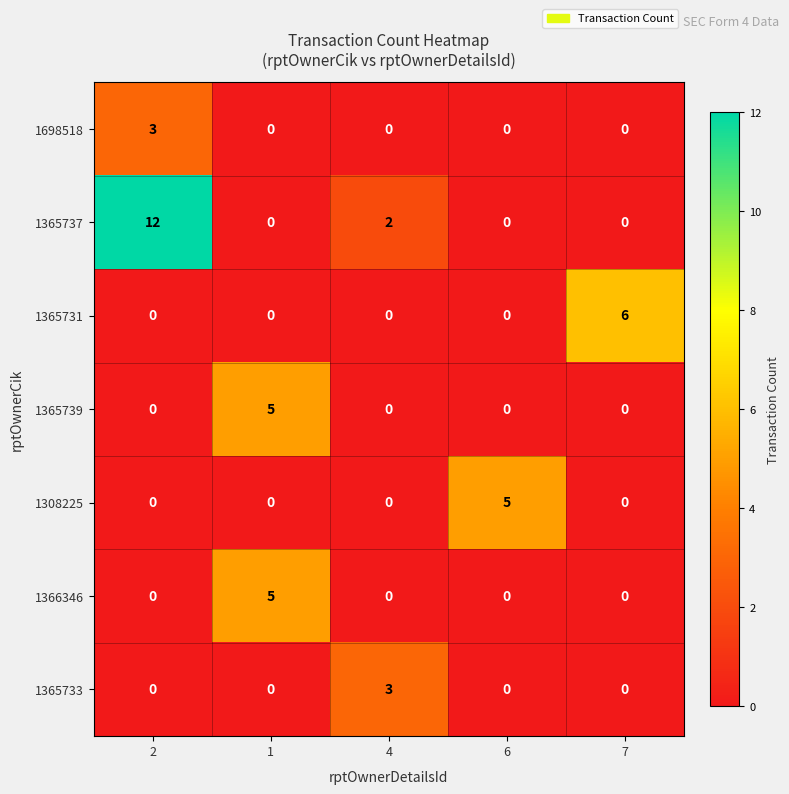

What is the difference between the maximum and minimum values in the 1698518 series?

3